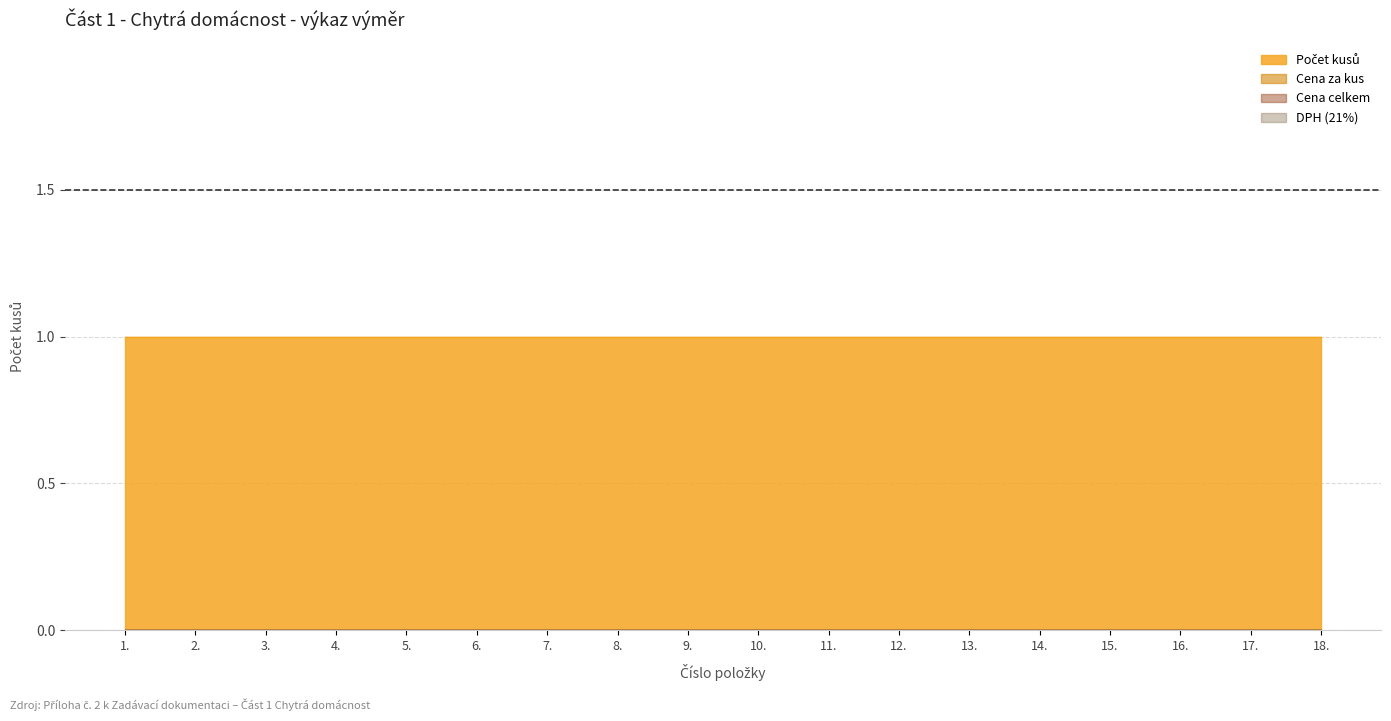

The Počet kusů series shows 2 at 5.. True or false?

False